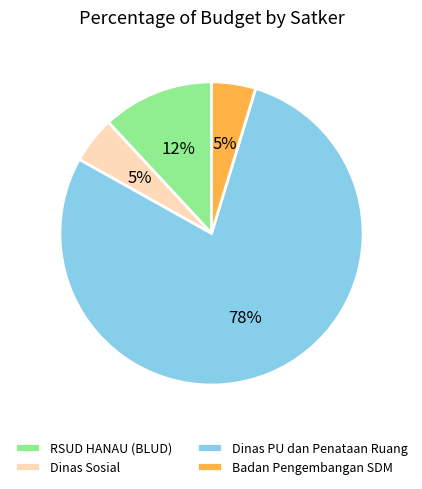

To the nearest percent, what portion does Dinas Sosial represent?

5%